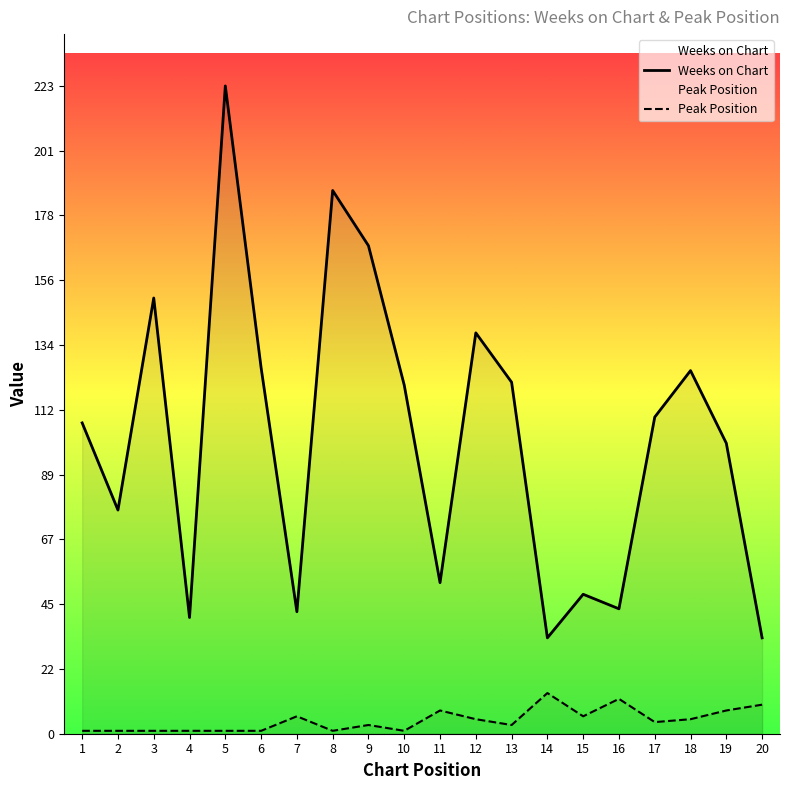

Reading left to right, transcribe all the data shown in this chart.

Weeks on Chart: 107	77	150	40	223	126	42	187	168	120	52	138	121	33	48	43	109	125	100	33
Peak Position: 1	1	1	1	1	1	6	1	3	1	8	5	3	14	6	12	4	5	8	10